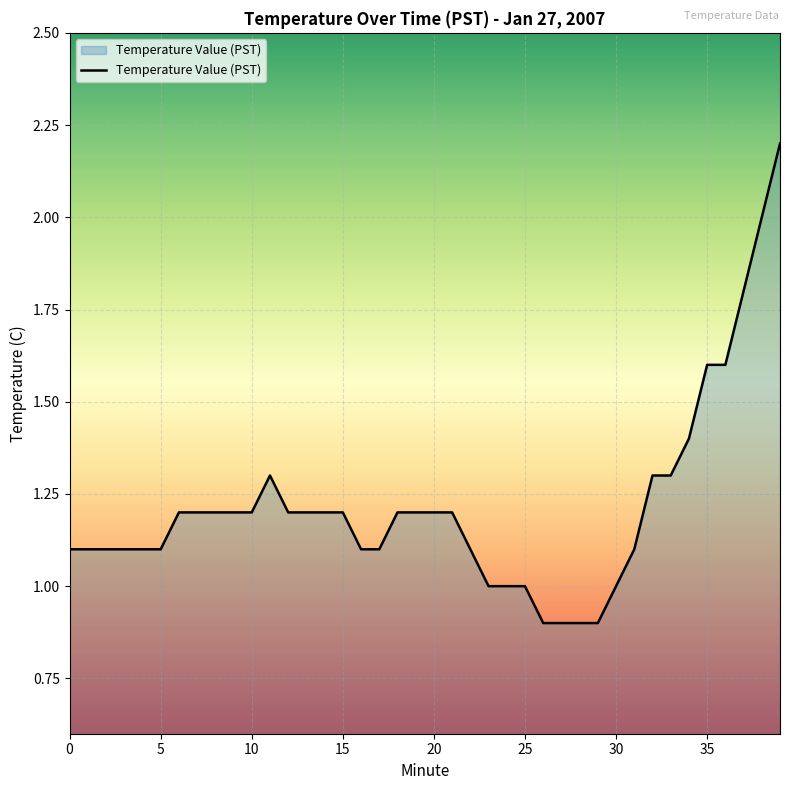

What is the label of the 26th point from the right?

14